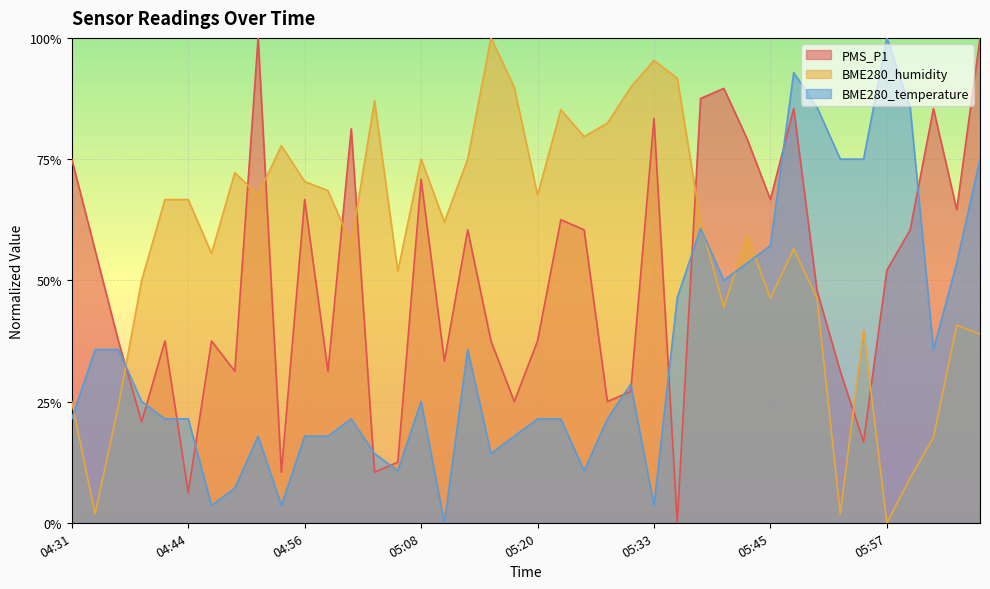

Where is the first local minimum for PMS_P1?

04:39